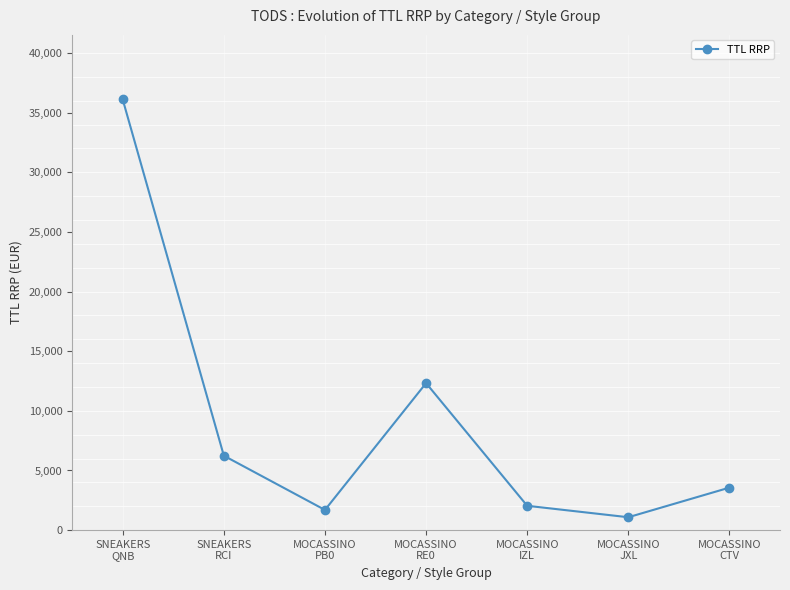

Where is the first local minimum?

MOCASSINO
PB0